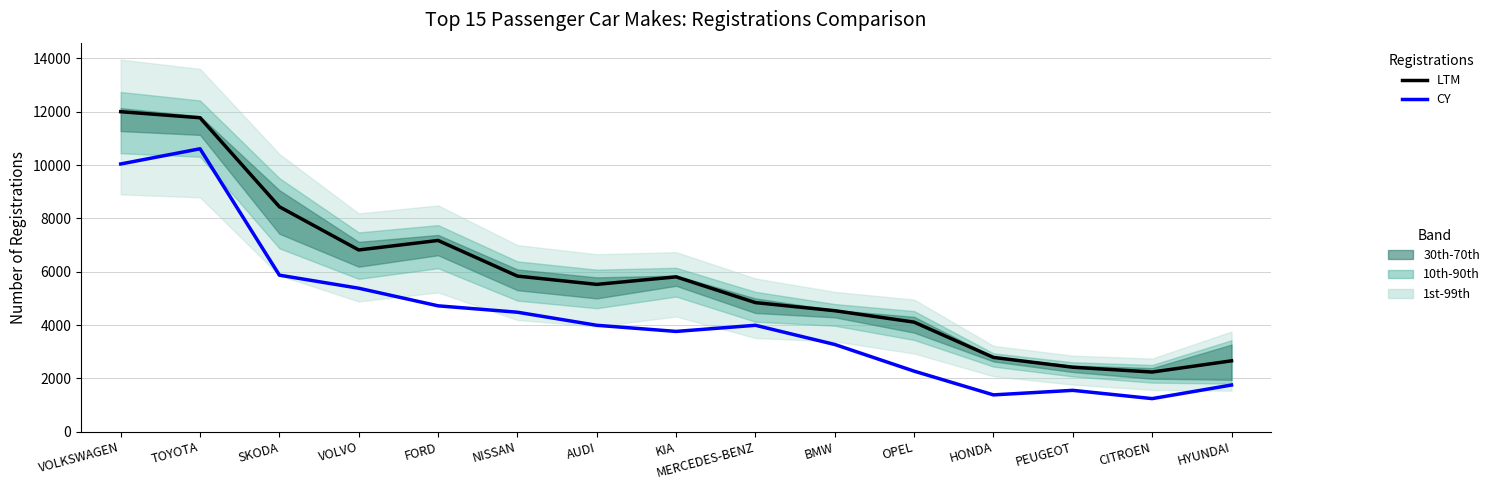

Reading left to right, transcribe all the data shown in this chart.

LTM: VOLKSWAGEN=12000.5	TOYOTA=11774.0	SKODA=8435.0	VOLVO=6815.5	FORD=7171.5	NISSAN=5835.0	AUDI=5524.0	KIA=5806.0	MERCEDES-BENZ=4840.5	BMW=4536.5	OPEL=4108.0	HONDA=2785.0	PEUGEOT=2417.0	CITROEN=2237.0	HYUNDAI=2657.5
CY: VOLKSWAGEN=10040.0	TOYOTA=10610.0	SKODA=5870.0	VOLVO=5380.0	FORD=4720.0	NISSAN=4480.0	AUDI=3990.0	KIA=3760.0	MERCEDES-BENZ=3990.0	BMW=3270.0	OPEL=2270.0	HONDA=1380.0	PEUGEOT=1550.0	CITROEN=1240.0	HYUNDAI=1750.0